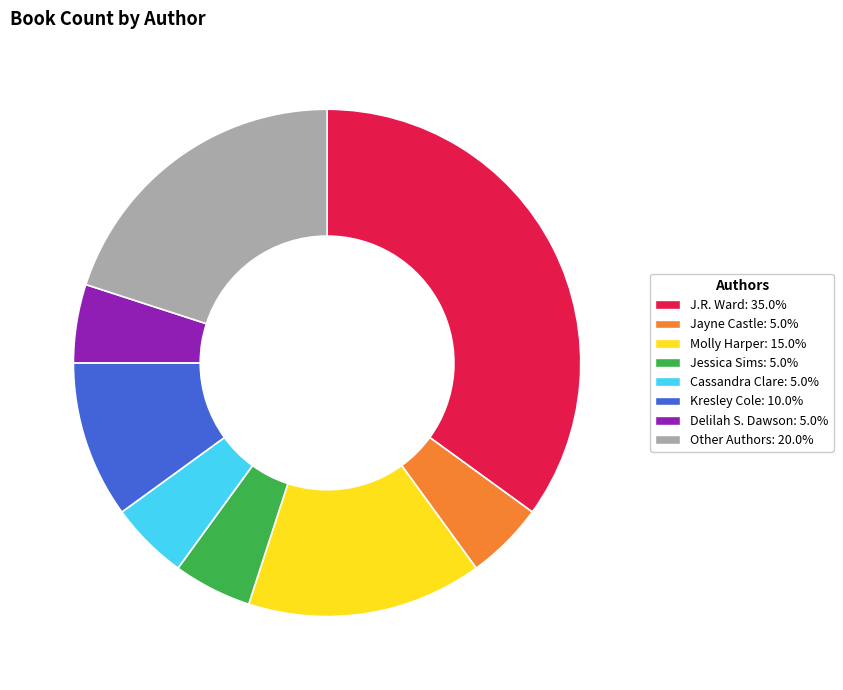

Do Cassandra Clare and Kresley Cole together represent more than half of the pie?

No